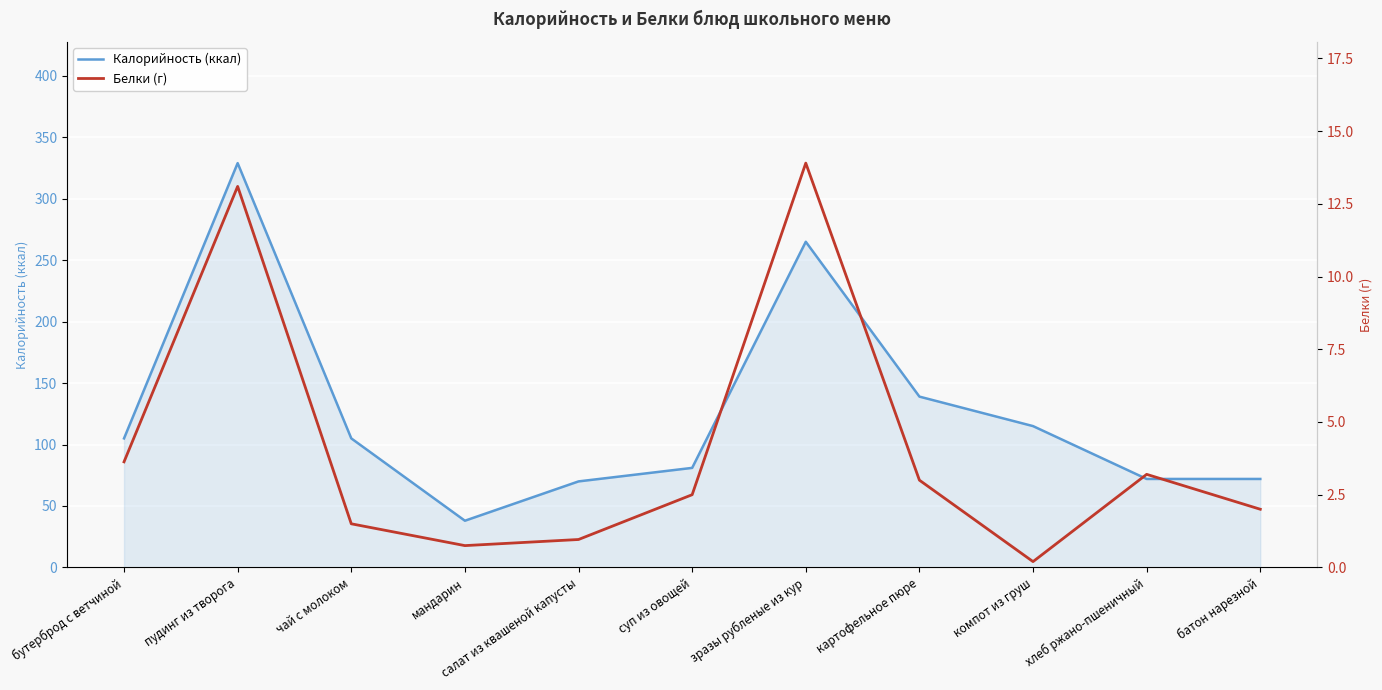

How many lines are shown in the chart?

2